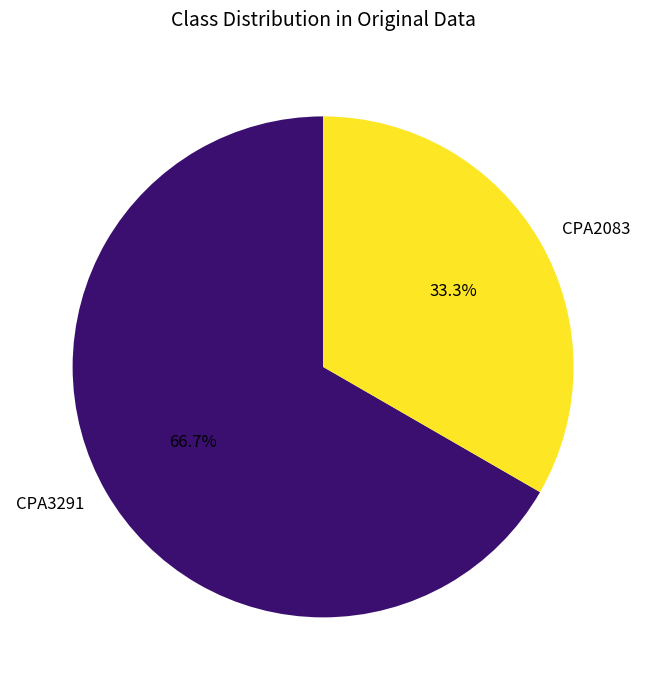

To the nearest percent, what percentage of the pie is CPA2083?

33%